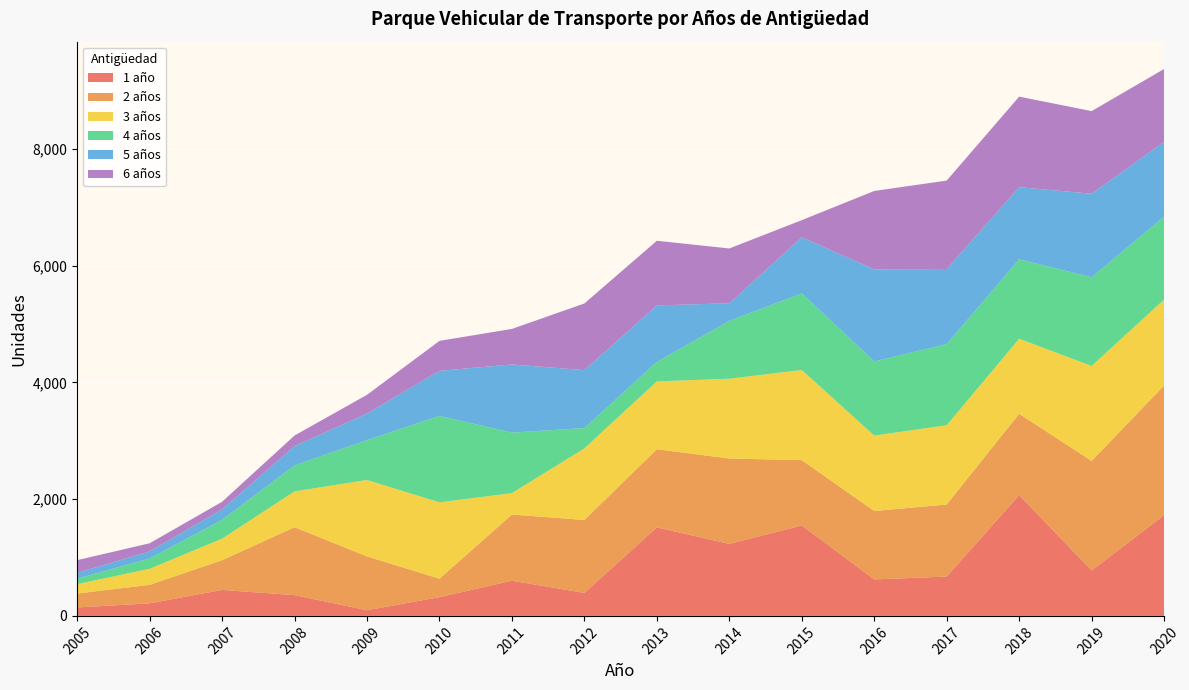

Reading right to left, what are all the values shown in this chart?

1 año: 2020=1725	2019=780	2018=2069	2017=674	2016=625	2015=1549	2014=1234	2013=1516	2012=394	2011=603	2010=321	2009=97	2008=356	2007=445	2006=215	2005=145
2 años: 2020=2221	2019=1874	2018=1393	2017=1234	2016=1172	2015=1119	2014=1462	2013=1339	2012=1249	2011=1133	2010=316	2009=922	2008=1163	2007=509	2006=317	2005=238
3 años: 2020=1473	2019=1628	2018=1286	2017=1358	2016=1292	2015=1545	2014=1367	2013=1162	2012=1227	2011=367	2010=1308	2009=1309	2008=614	2007=369	2006=275	2005=161
4 años: 2020=1421	2019=1519	2018=1360	2017=1390	2016=1270	2015=1312	2014=990	2013=334	2012=348	2011=1037	2010=1482	2009=682	2008=446	2007=323	2006=177	2005=94
5 años: 2020=1280	2019=1431	2018=1236	2017=1286	2016=1577	2015=960	2014=302	2013=968	2012=992	2011=1167	2010=771	2009=456	2008=330	2007=178	2006=120	2005=99
6 años: 2020=1248	2019=1415	2018=1551	2017=1515	2016=1343	2015=294	2014=939	2013=1107	2012=1142	2011=609	2010=513	2009=321	2008=181	2007=131	2006=140	2005=218